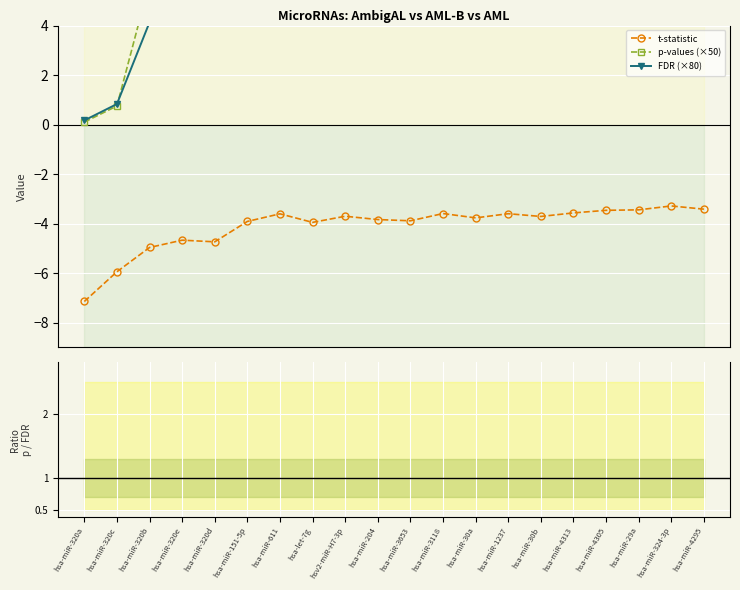

What is the total value across all series at hsa-miR-3653?

67.1